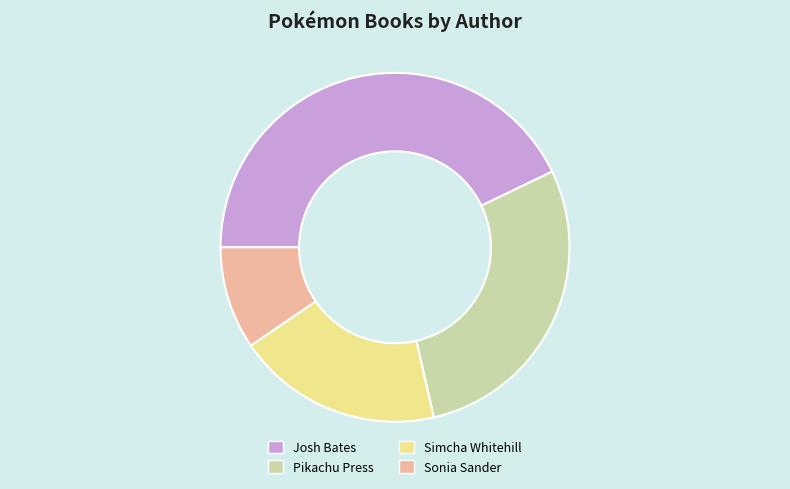

How many slices are in this pie chart?

4